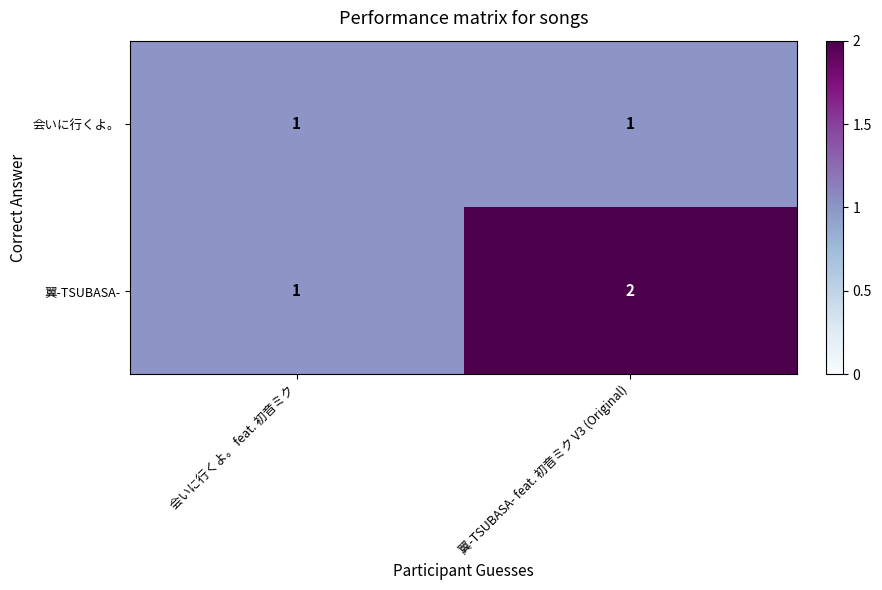

Which series changed the most between 会いに行くよ。 feat. 初音ミク and 翼-TSUBASA- feat. 初音ミク V3 (Original)?

翼-TSUBASA-